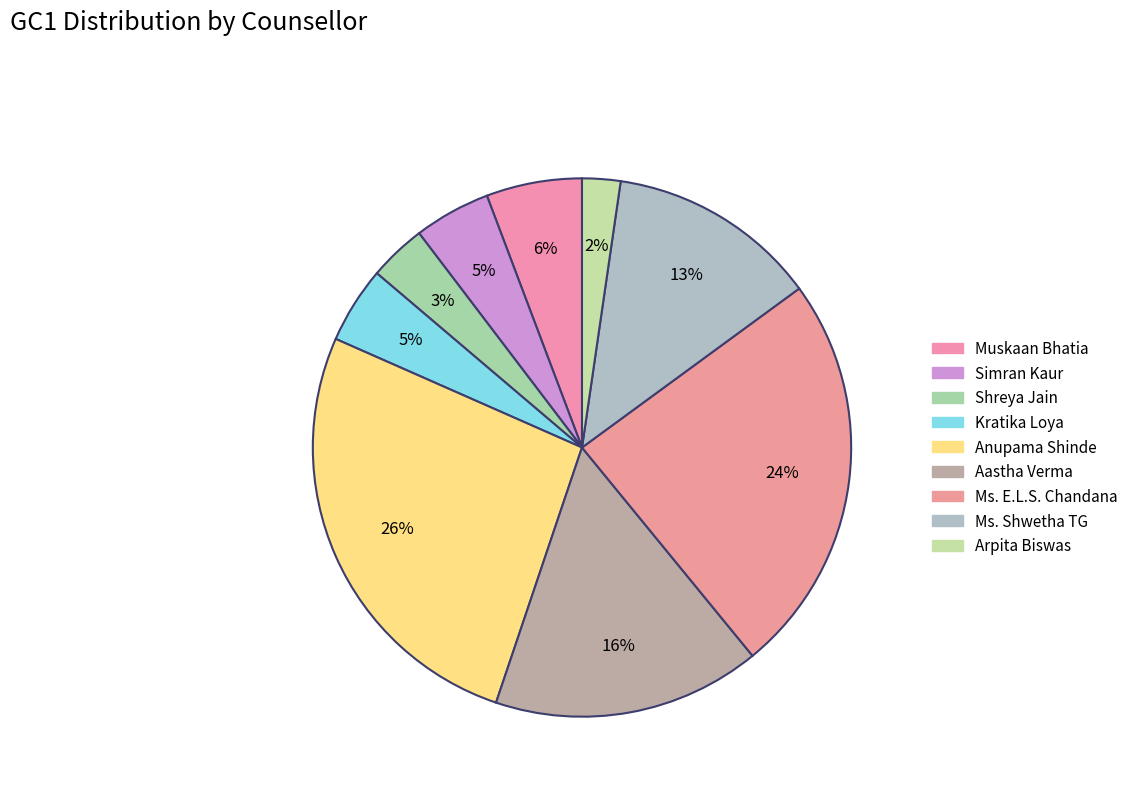

What percentage is the Aastha Verma slice, to the nearest percent?

16%